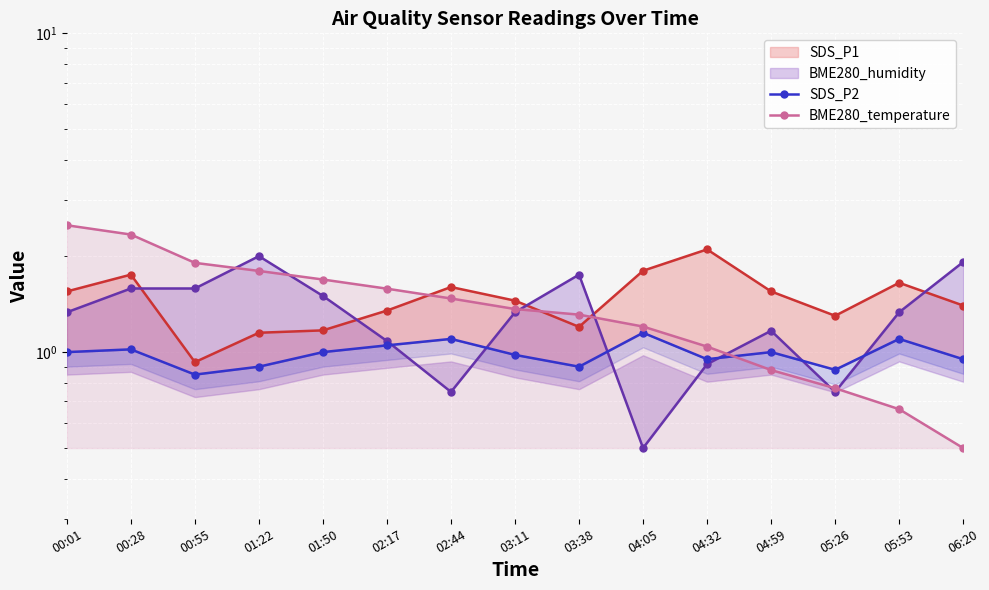

Which has a higher value, 05:53 or 02:17?

05:53